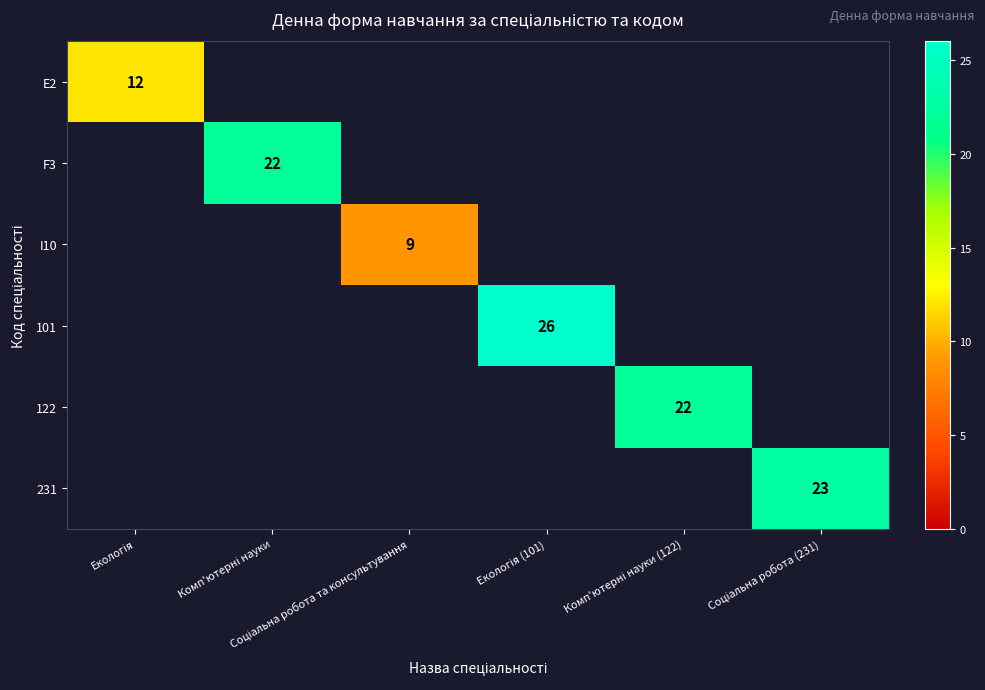

What is the sum of all F3 values?

22